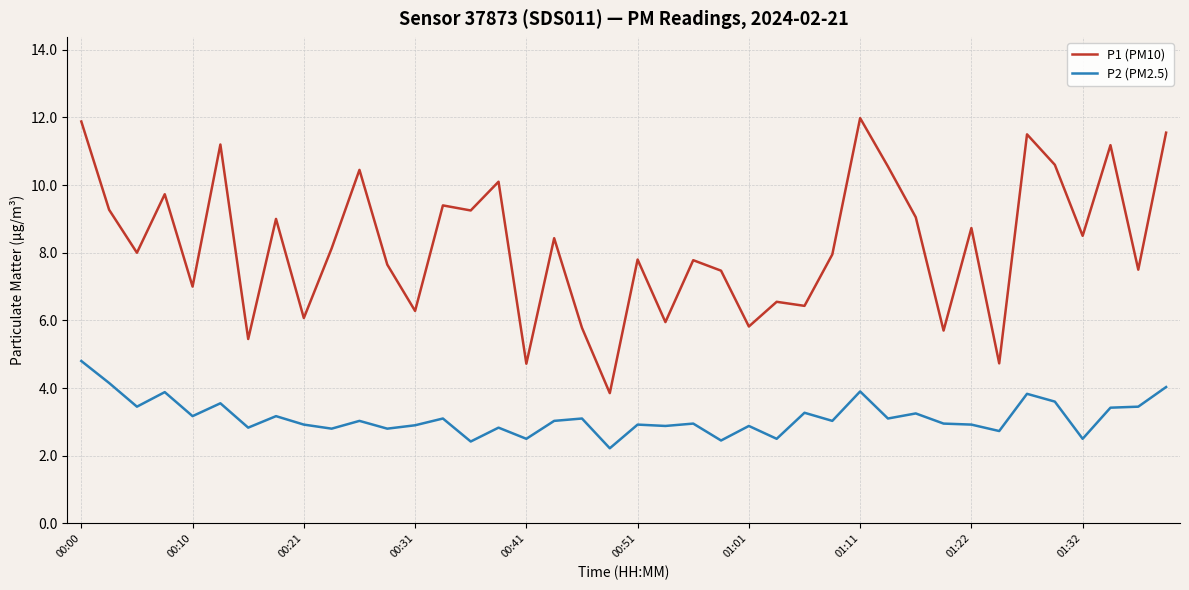

True or false: P1 (PM10) and P2 (PM2.5) cross at least once.

False